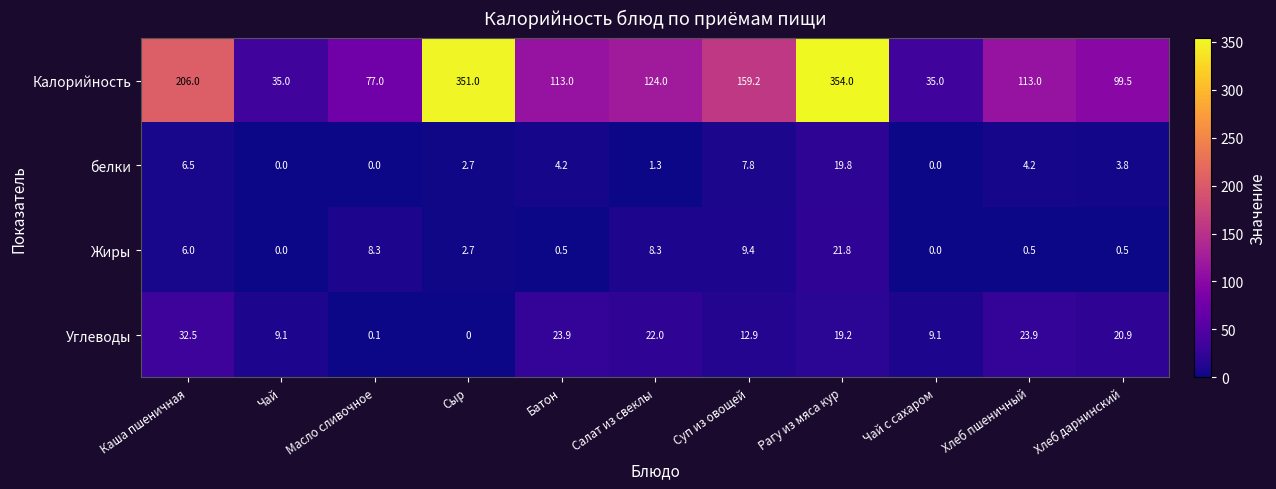

What is the difference between the maximum and second lowest values in the Жиры series?

21.8